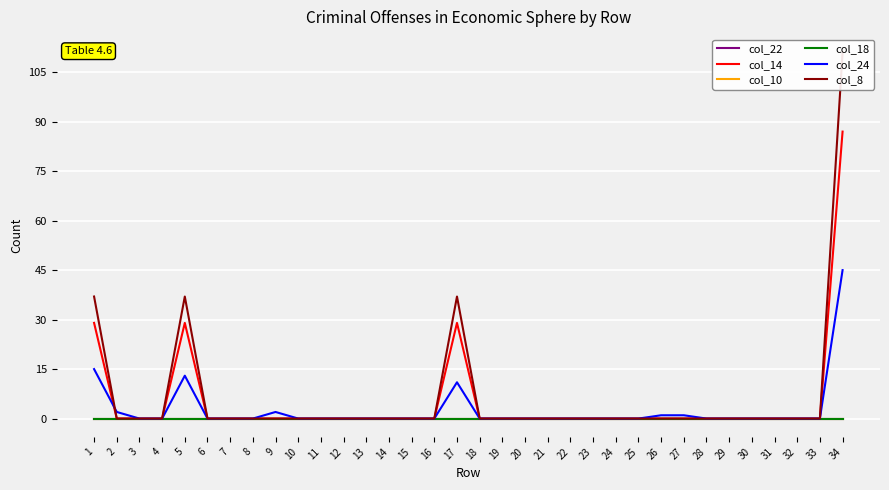

Between 3 and 22, which series saw the biggest shift?

col_22